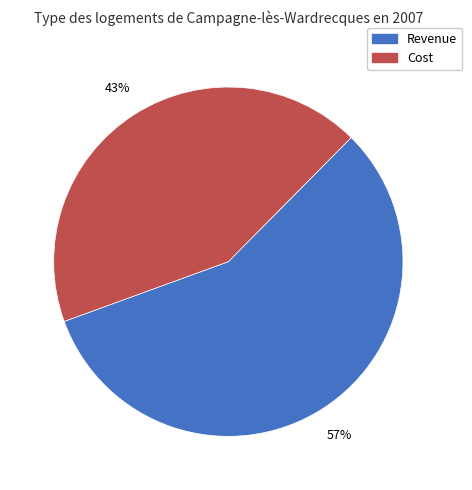

Which slice is the smallest?

Cost